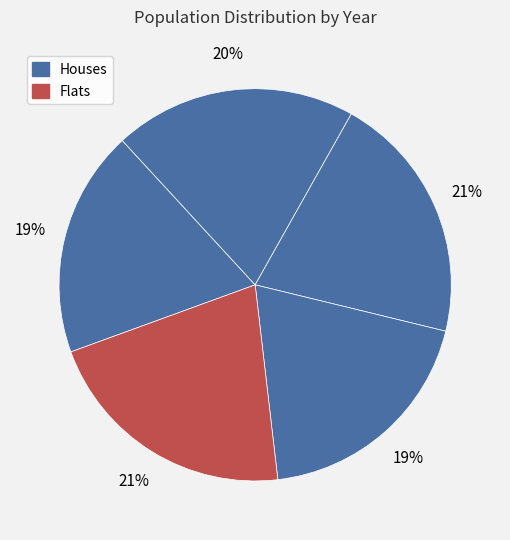

Count the number of slices in the pie.

5